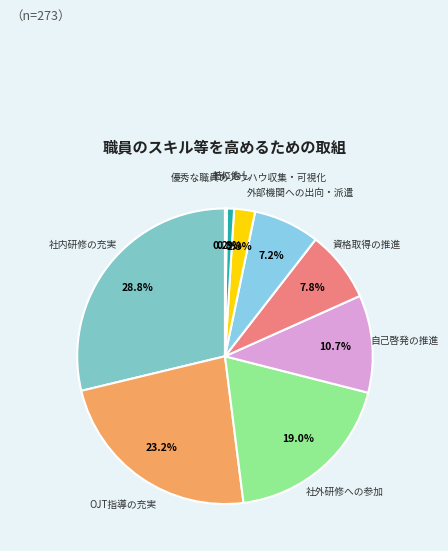

Is it true that 外部機関への出向・派遣 is 7% of the pie?

True